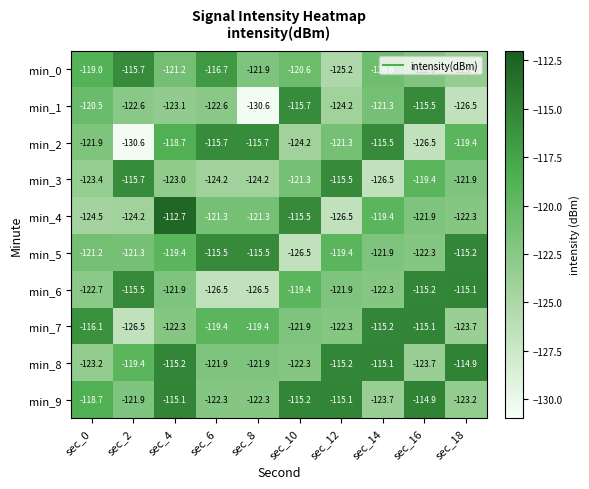

What is the total value across all series at sec_10?

-1202.6